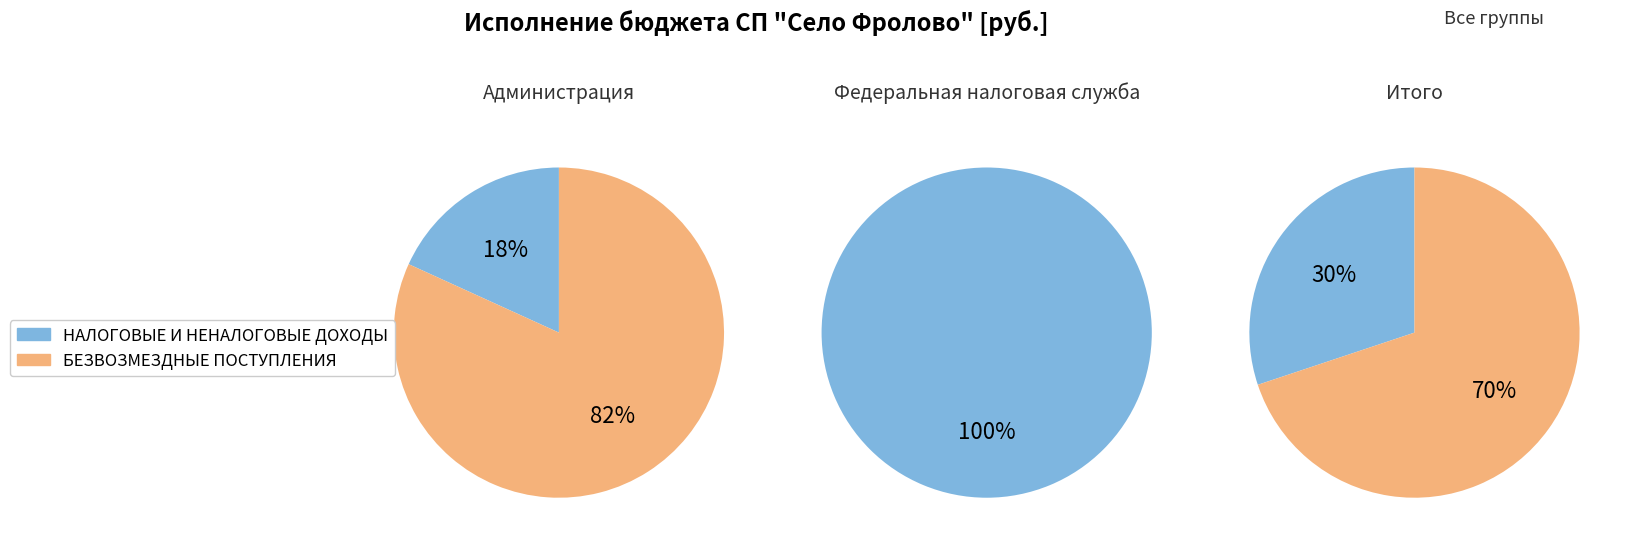

What is the spread (max minus min) of values at 0?

1660225.9